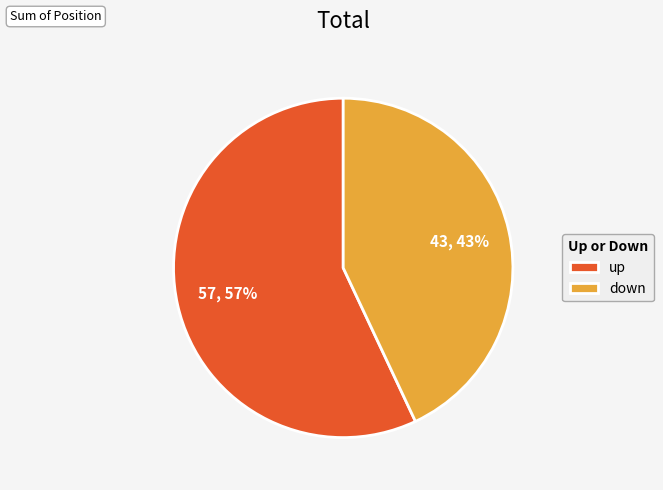

Does any single category account for the majority?

Yes